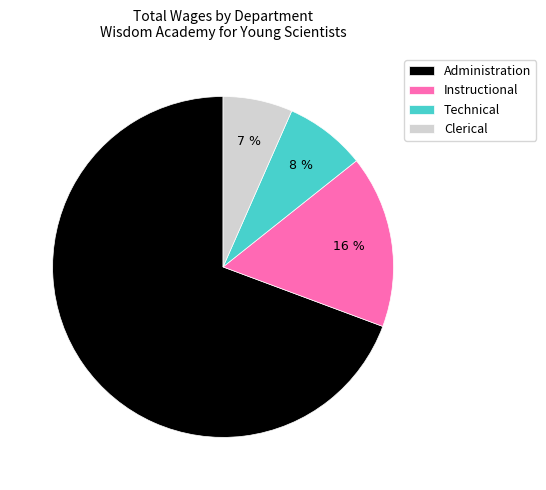

Is there a majority slice in this chart?

Yes